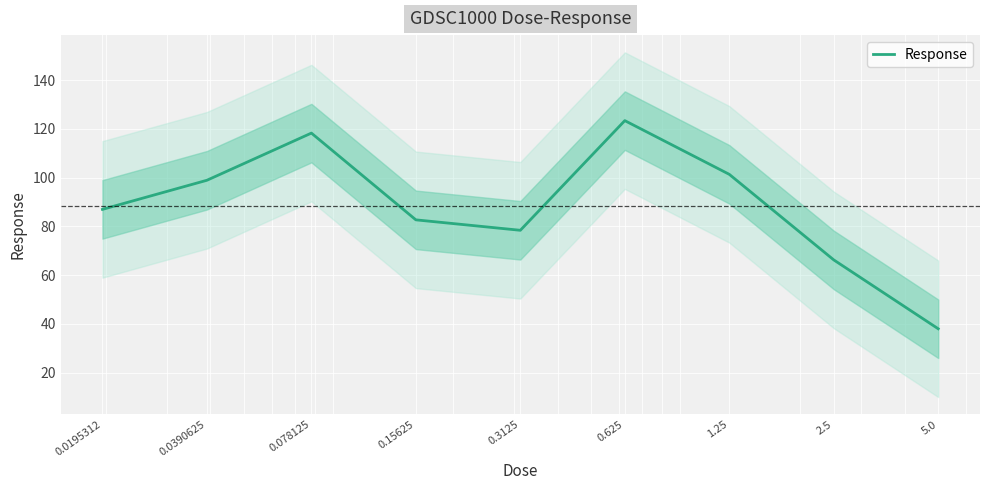

Reading left to right, what are all the values shown in this chart?

87.0	98.9	118.2	82.7	78.4	123.4	101.3	66.2	38.0